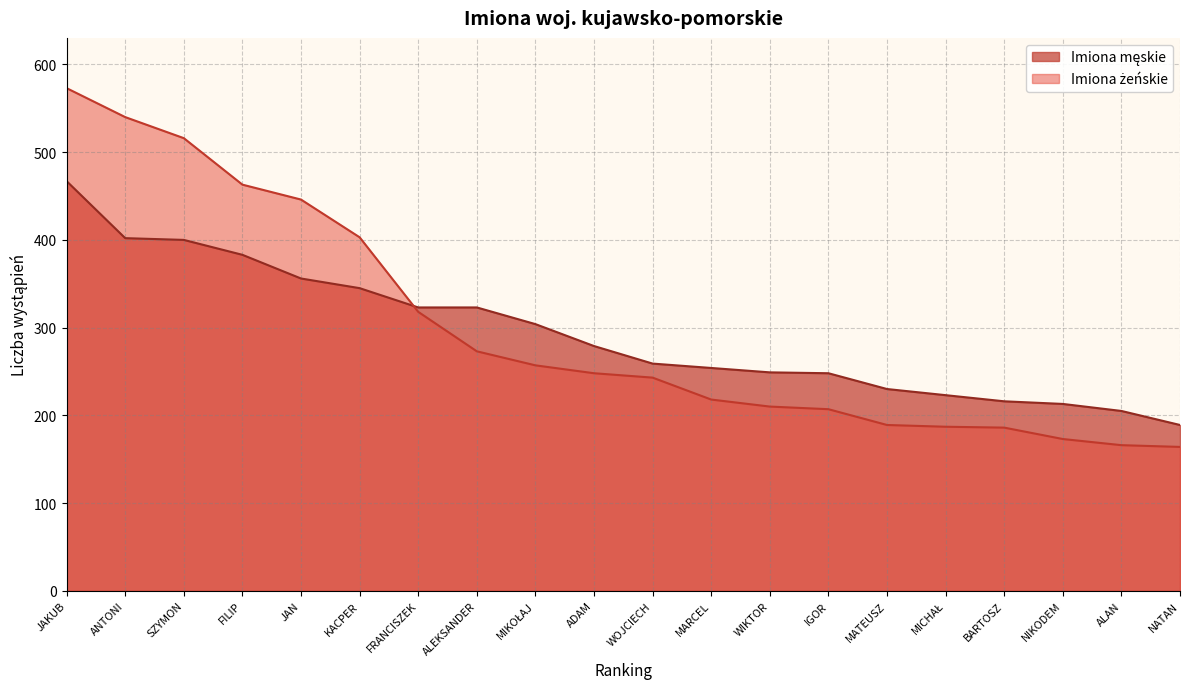

What is the average value of the Imiona żeńskie series?

299